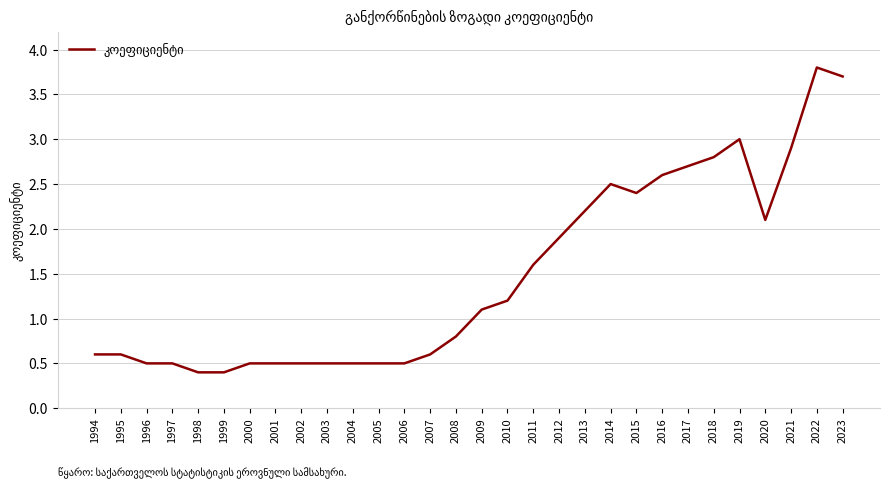

What is the minimum value shown in the chart?

0.4